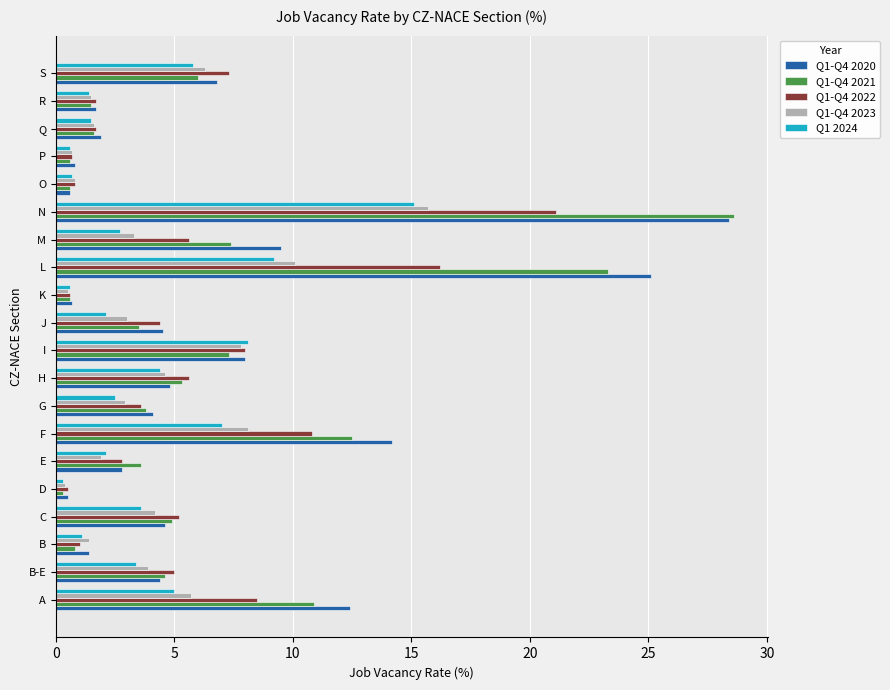

What is the sum of the Q1-Q4 2020 values at R and M?

11.2